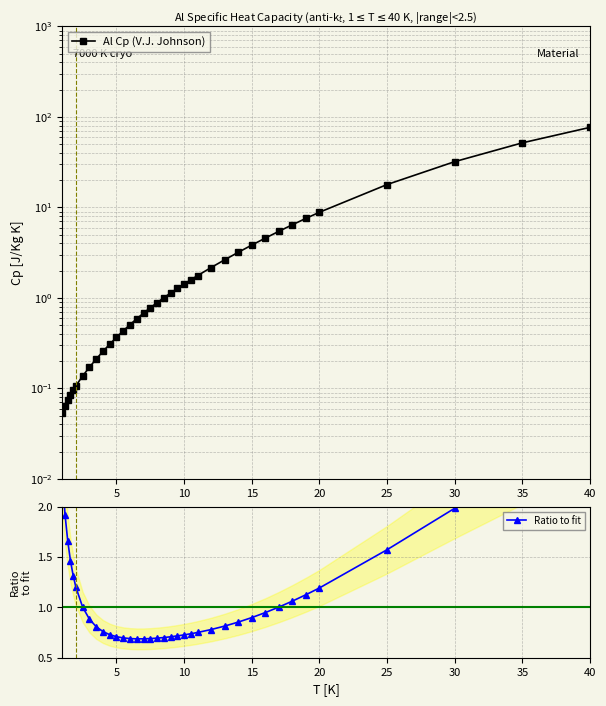

What is the sum of all Al Cp (V.J. Johnson) values?

237.1